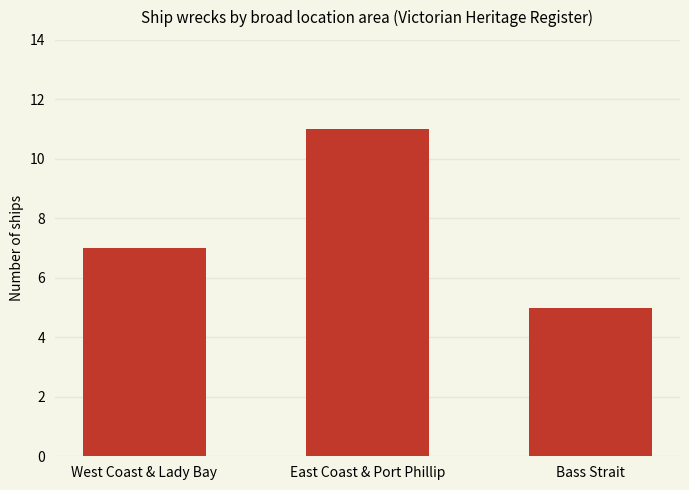

How many series are shown in this chart?

1